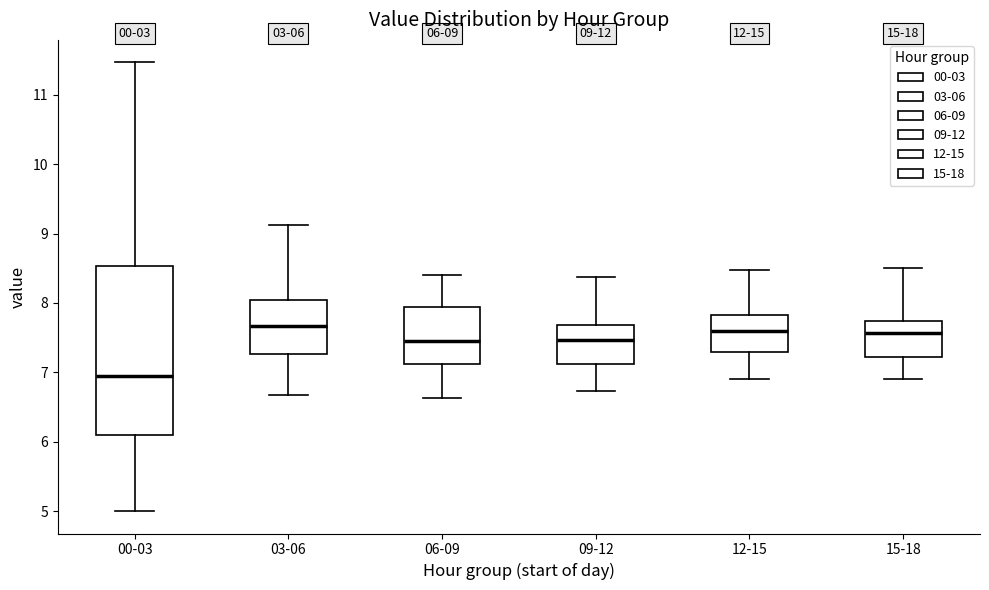

Comparing the boxes themselves (not the whiskers), which one is the tallest?

00-03